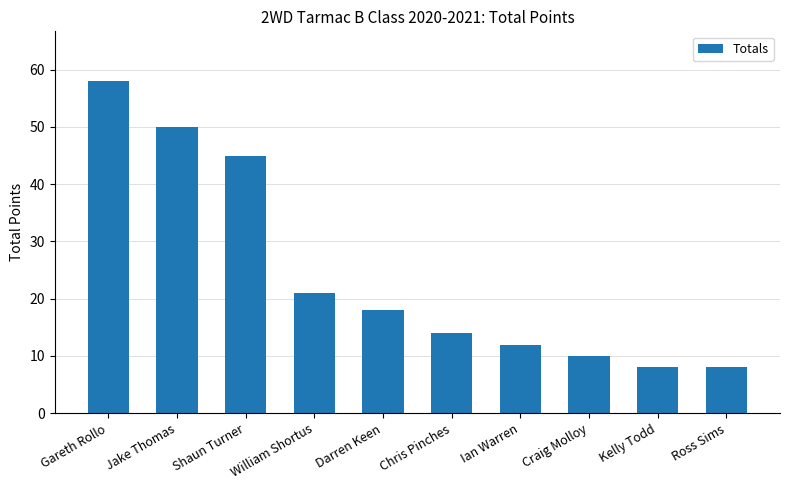

The chart shows a value of 8 at Kelly Todd. True or false?

True